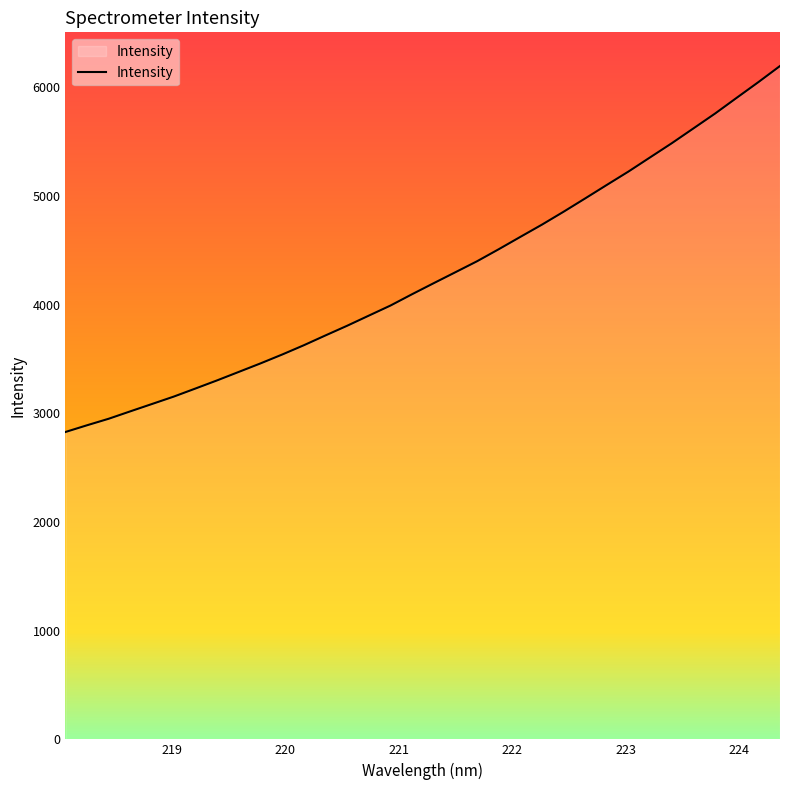

What is the average value?

4272.3